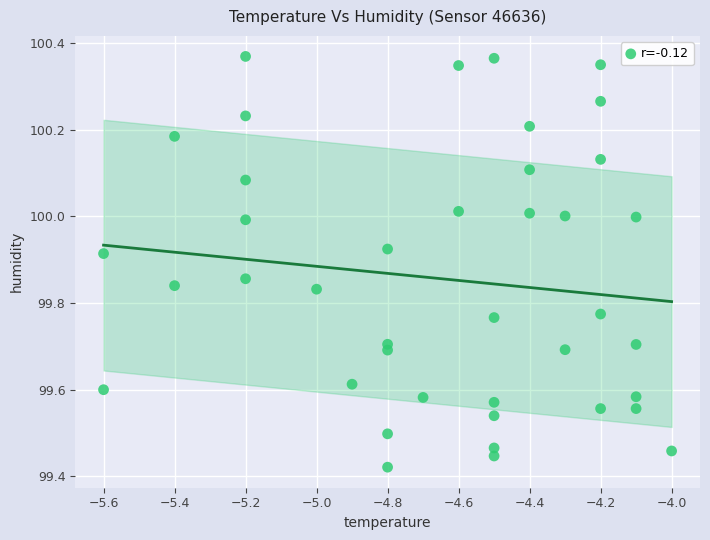

What is the range of X values (max minus min)?

1.6